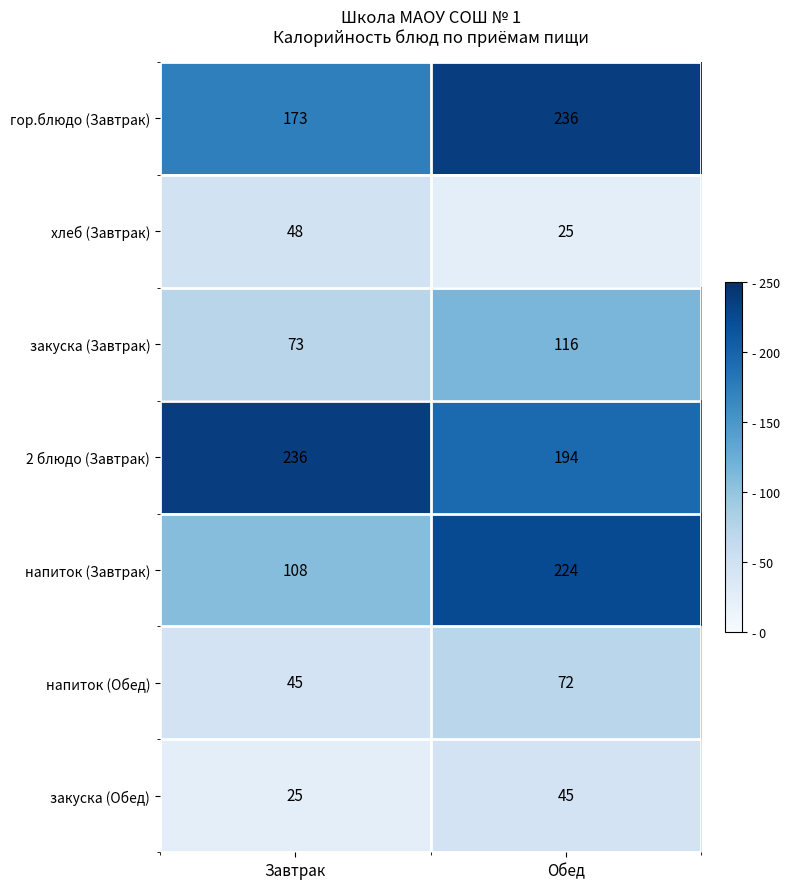

What is the maximum value shown in the chart?

236